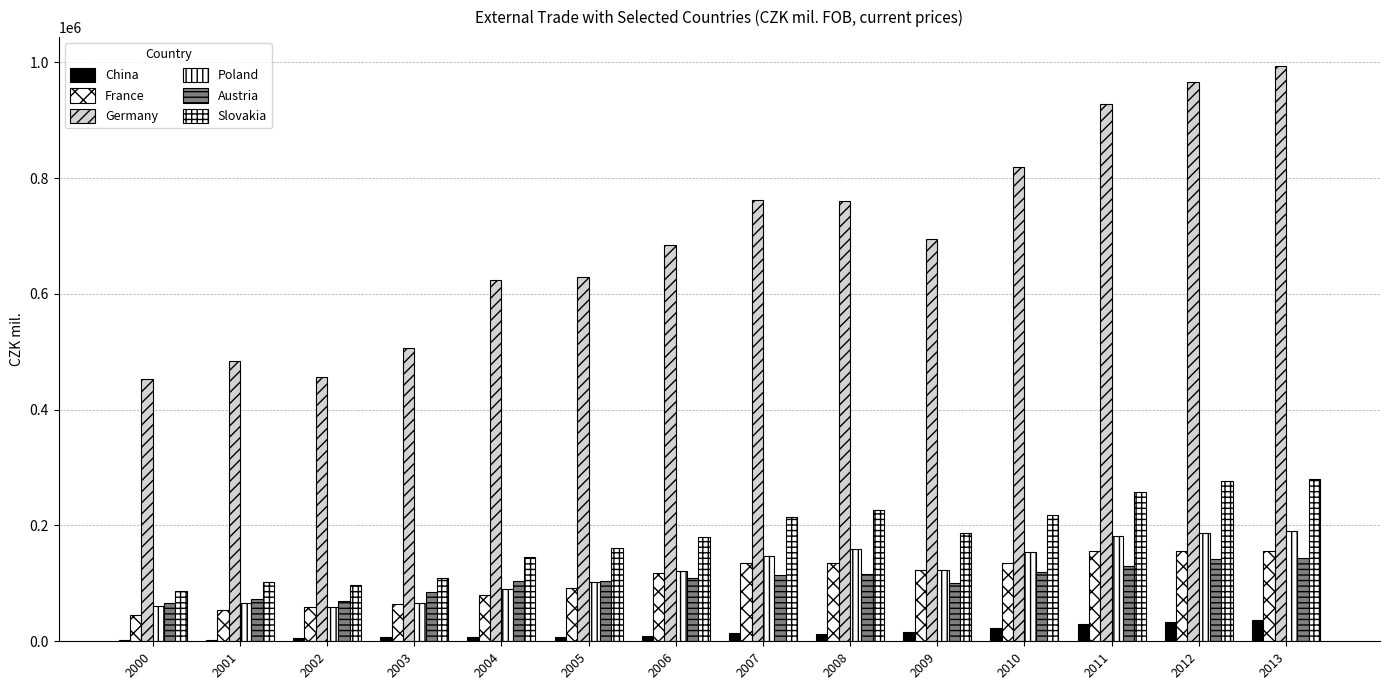

What is the minimum value for Germany?

453521